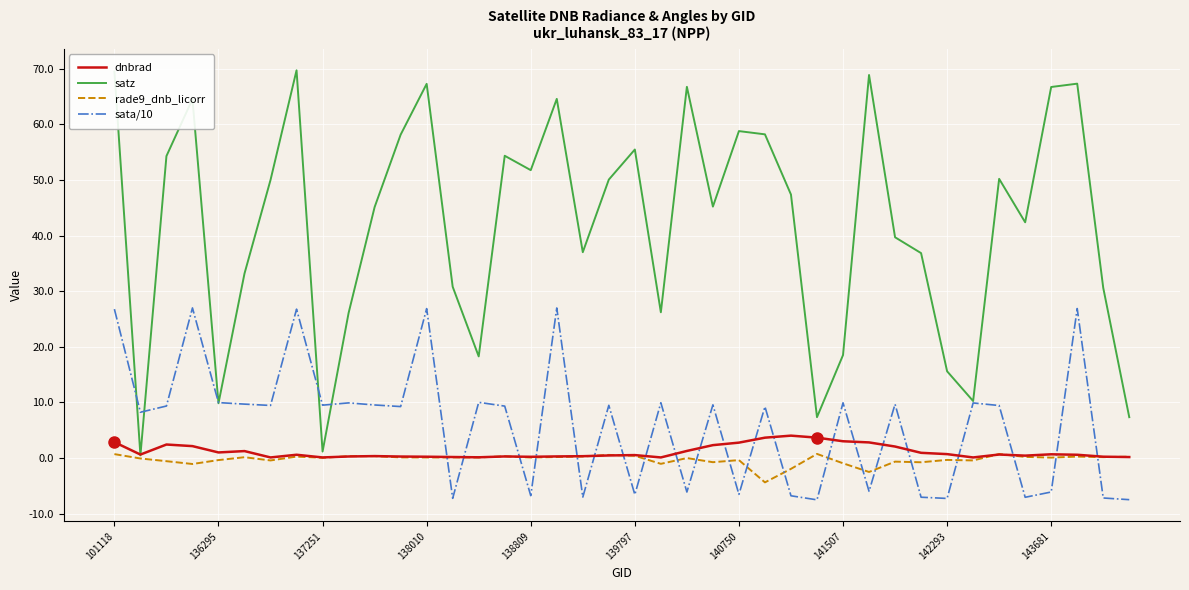

Is this an area chart (filled region under the line)?

No